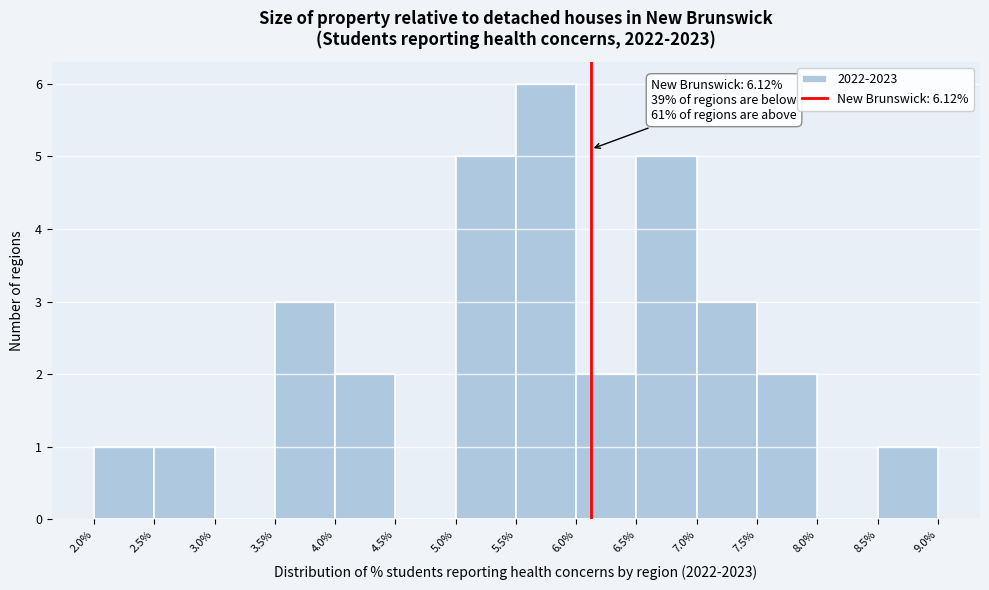

Which range on the x-axis has the tallest bar?

5.5% to 6.0%